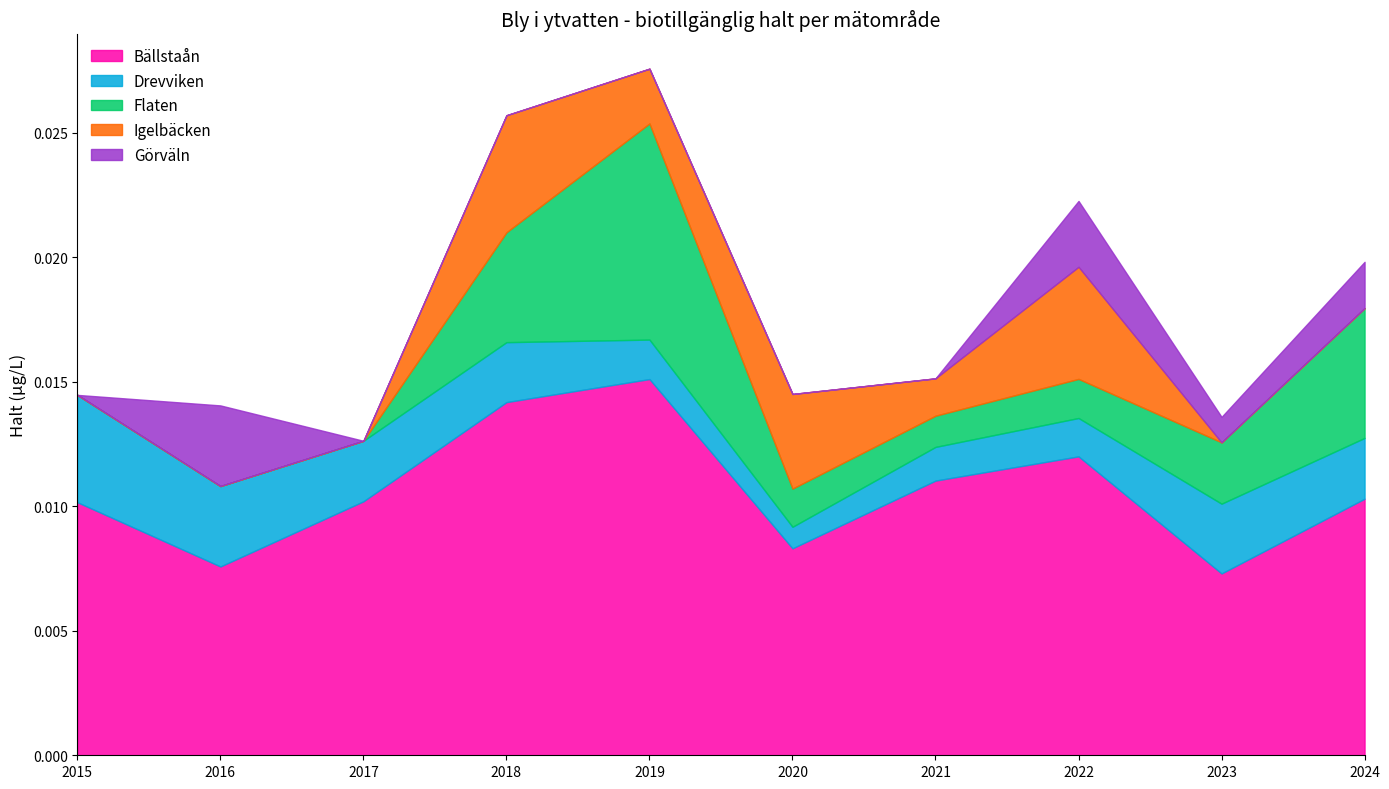

How many interior local peaks does the Igelbäcken series have?

3